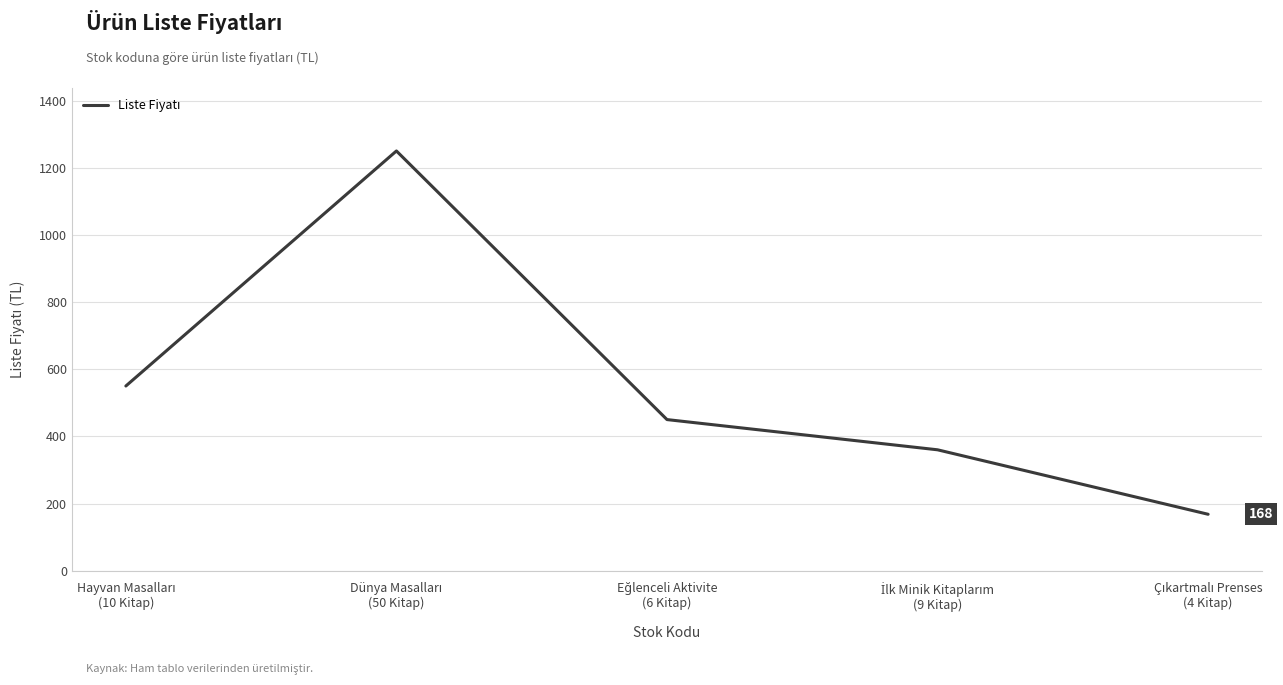

What is the maximum value shown in the chart?

1250